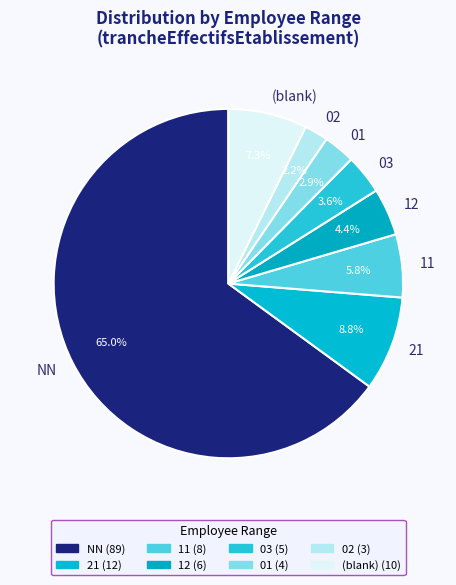

To the nearest percent, what is the combined percentage of 12 and 03?

8%